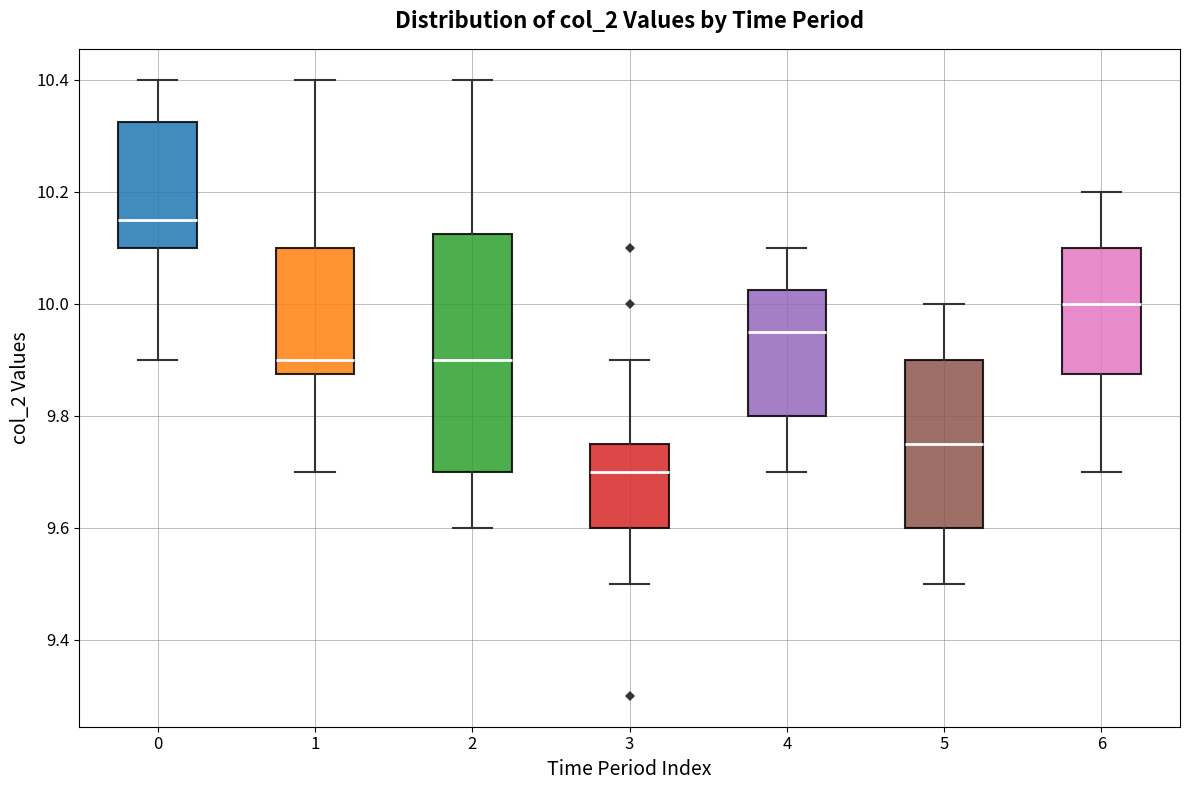

Where is the upper edge of the box at x = 1 on the y-axis? The values are not printed on the chart, so give them approximately, as read against the axis.

10.10